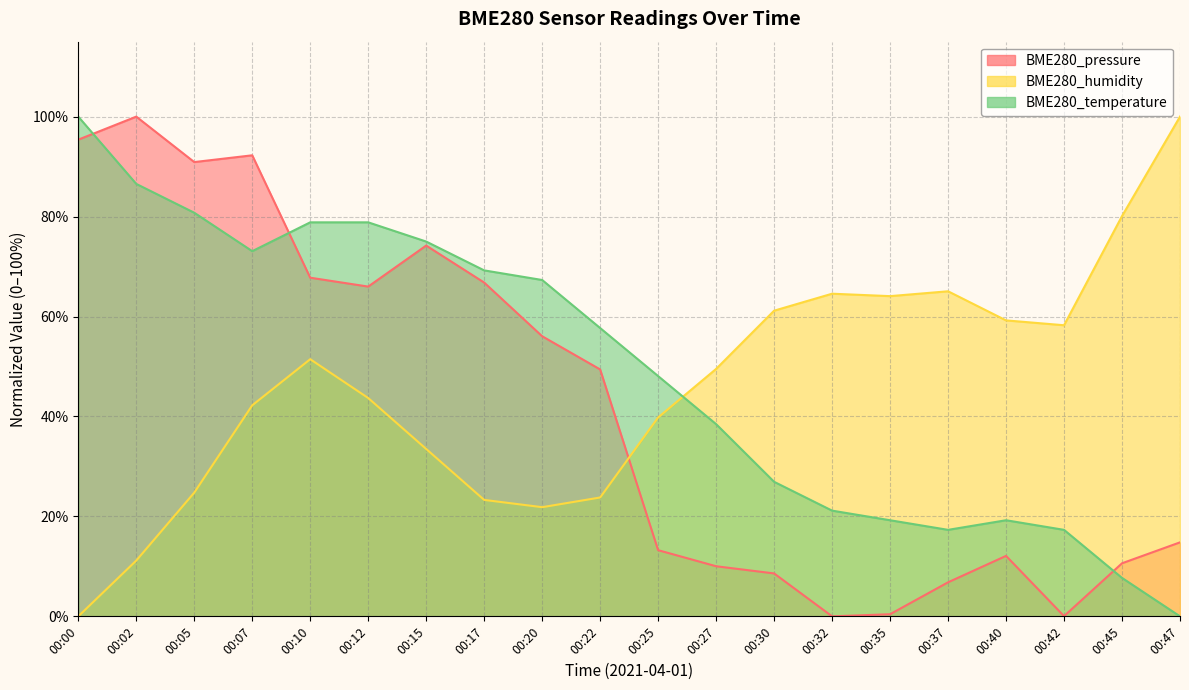

Reading left to right, extract all data points from this chart.

BME280_pressure: 1.0	1.0	0.9	0.9	0.7	0.7	0.7	0.7	0.6	0.5	0.1	0.1	0.1	0.0	0.0	0.1	0.1	0.0	0.1	0.1
BME280_humidity: 0.0	0.1	0.2	0.4	0.5	0.4	0.3	0.2	0.2	0.2	0.4	0.5	0.6	0.6	0.6	0.7	0.6	0.6	0.8	1.0
BME280_temperature: 1.0	0.9	0.8	0.7	0.8	0.8	0.8	0.7	0.7	0.6	0.5	0.4	0.3	0.2	0.2	0.2	0.2	0.2	0.1	0.0